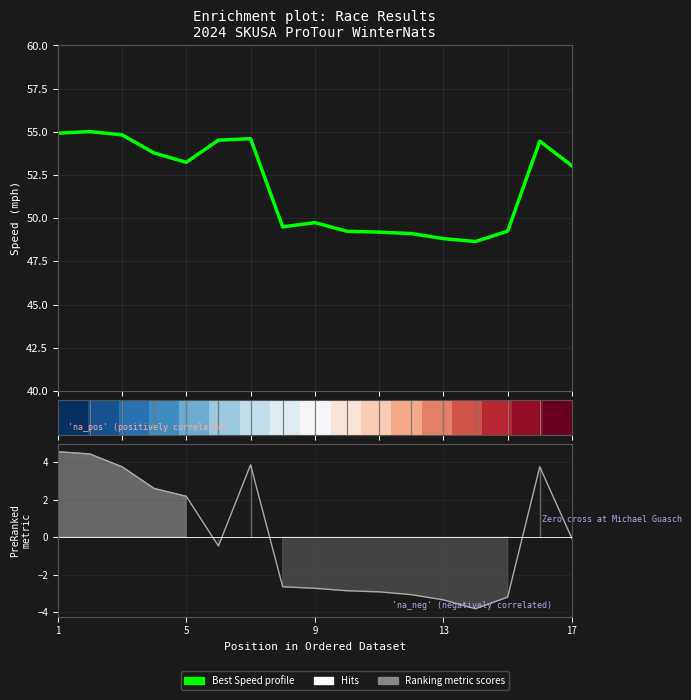

How many series are shown in this chart?

3